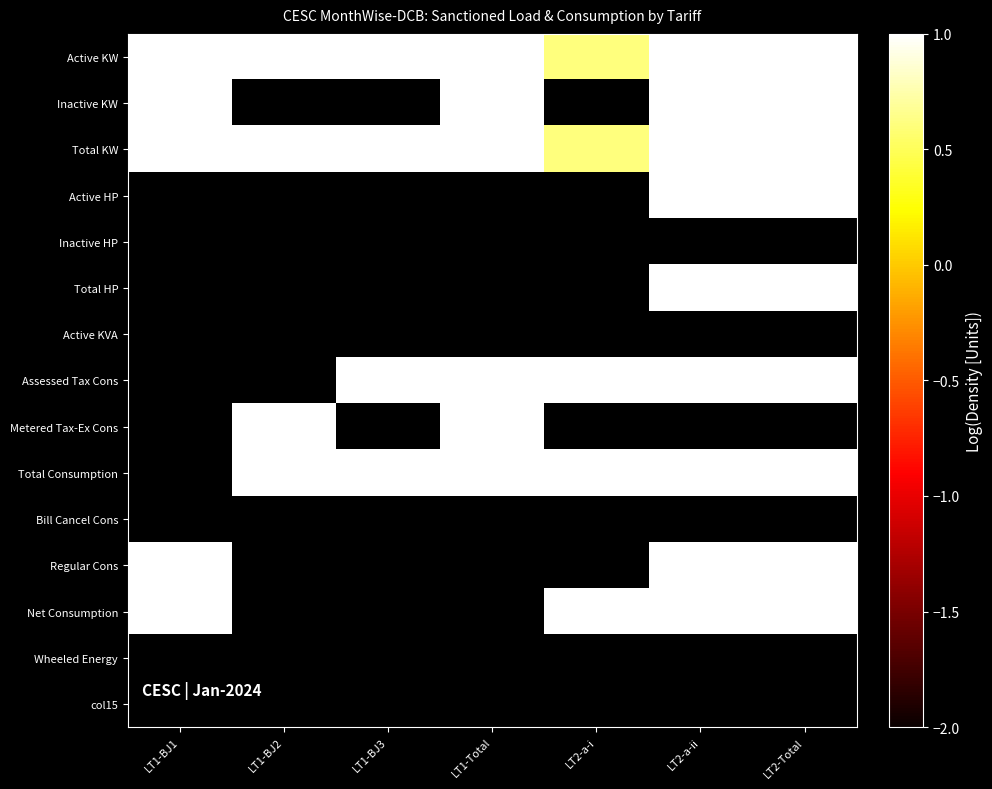

Rank the series at LT2-Total from lowest to highest value.

Active HP, Total HP, Inactive KW, Active KW, Total KW, Inactive HP, Active KVA, Assessed Tax Cons, Metered Tax-Ex Cons, Net Consumption, Total Consumption, Bill Cancel Cons, Regular Cons, Wheeled Energy, col15